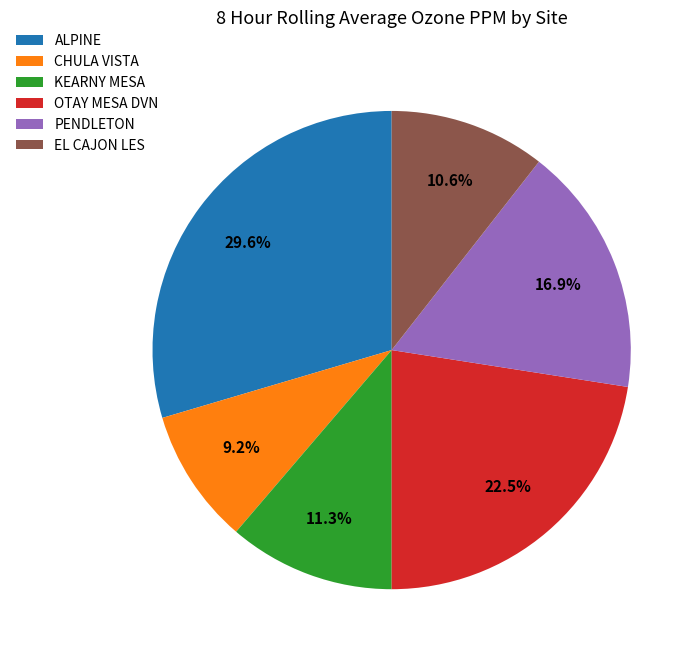

Is there any slice that represents more than half of the pie?

No